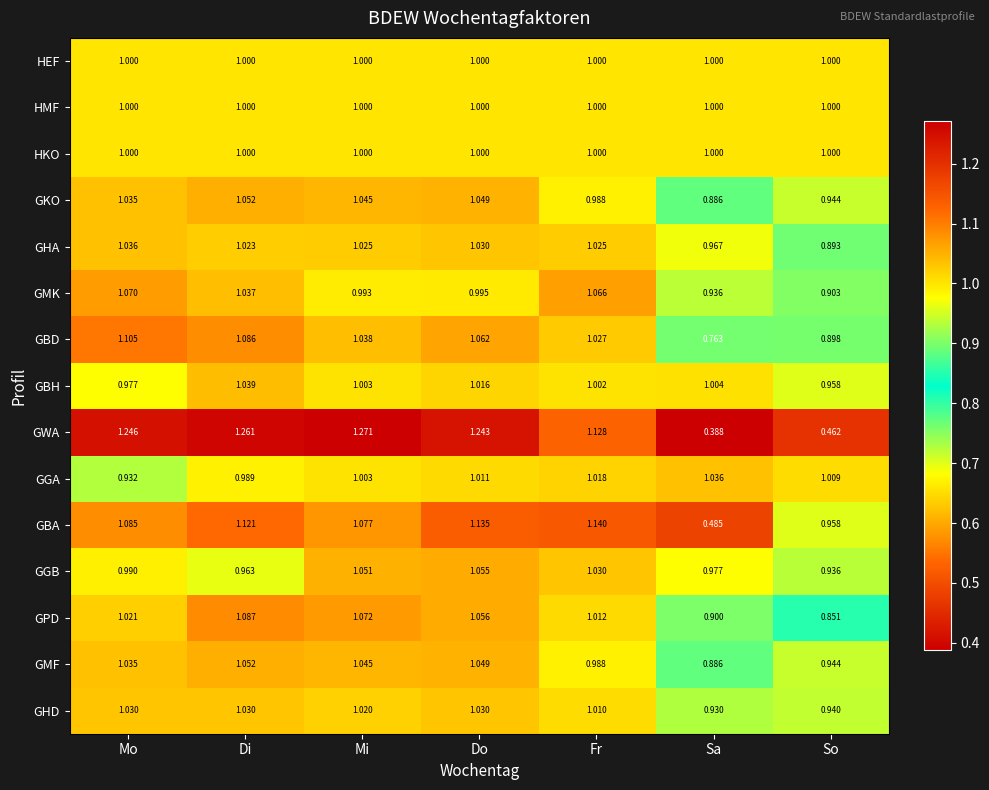

At which label does GKO first exceed 1?

Mo